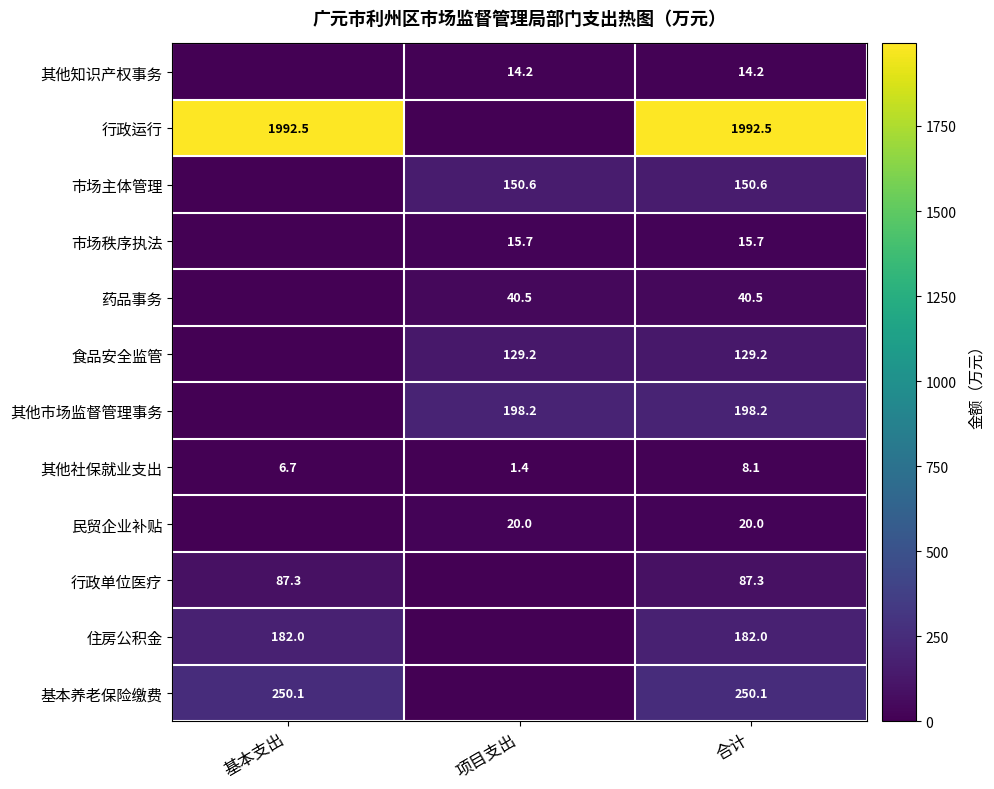

What is the difference between the highest and lowest values at 基本支出?

1992.5